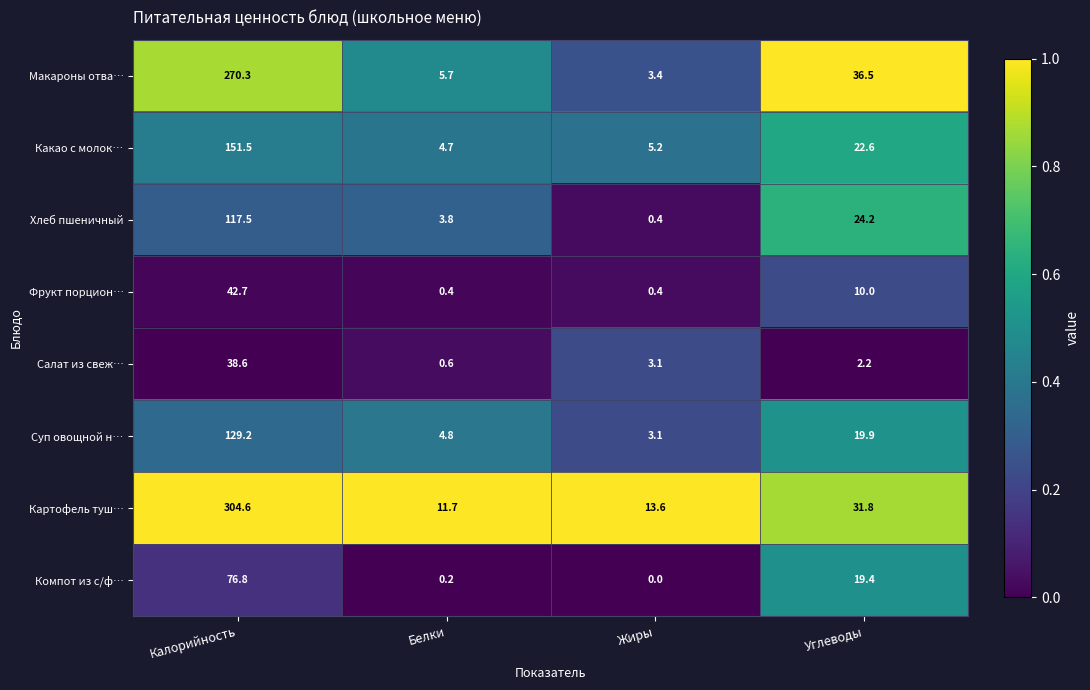

Which category has the lowest value across all series?

Жиры